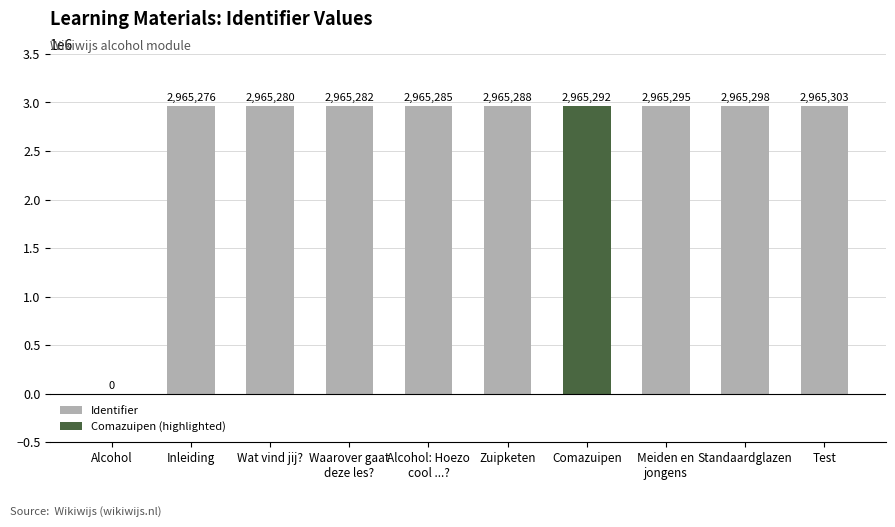

At which category does the chart reach its minimum across all series?

Alcohol